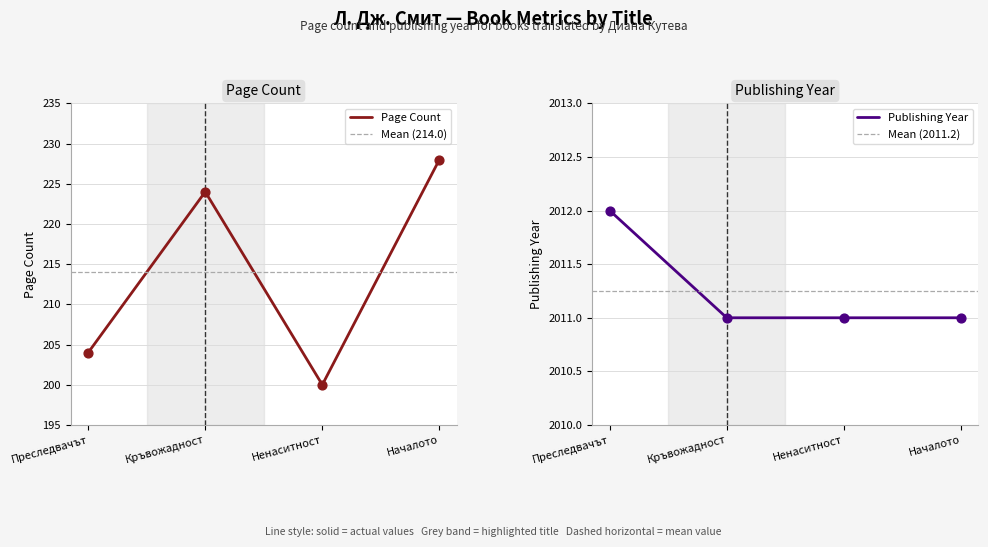

Which series contains the lowest Y value?

pageCount